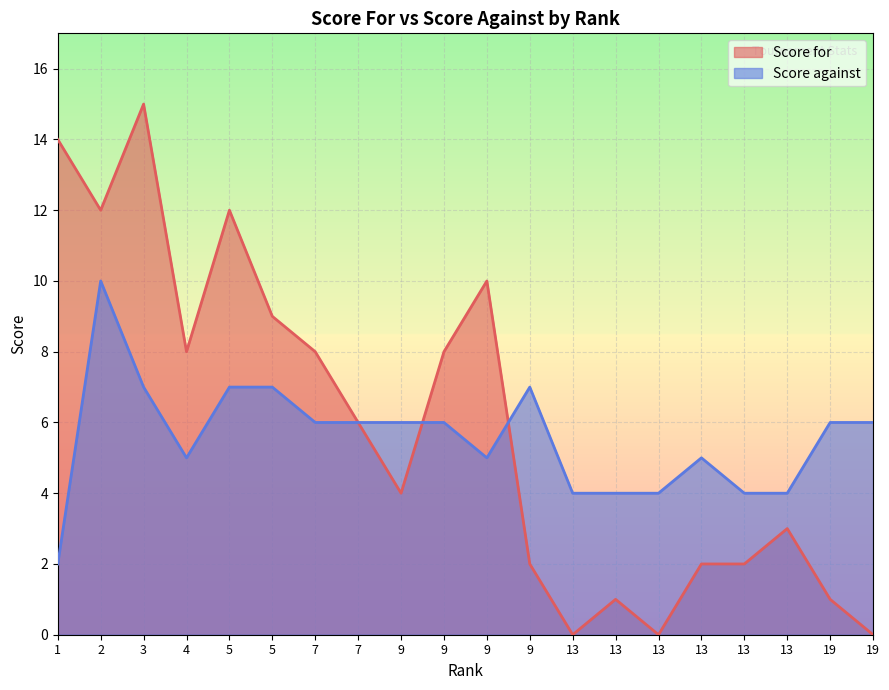

Which category has the lowest value across all series?

13